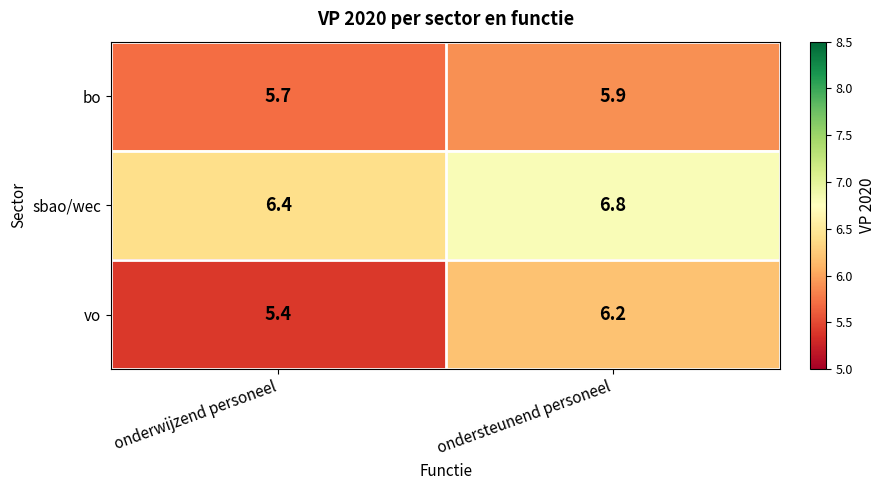

At how many categories does at least one series exceed 6?

2